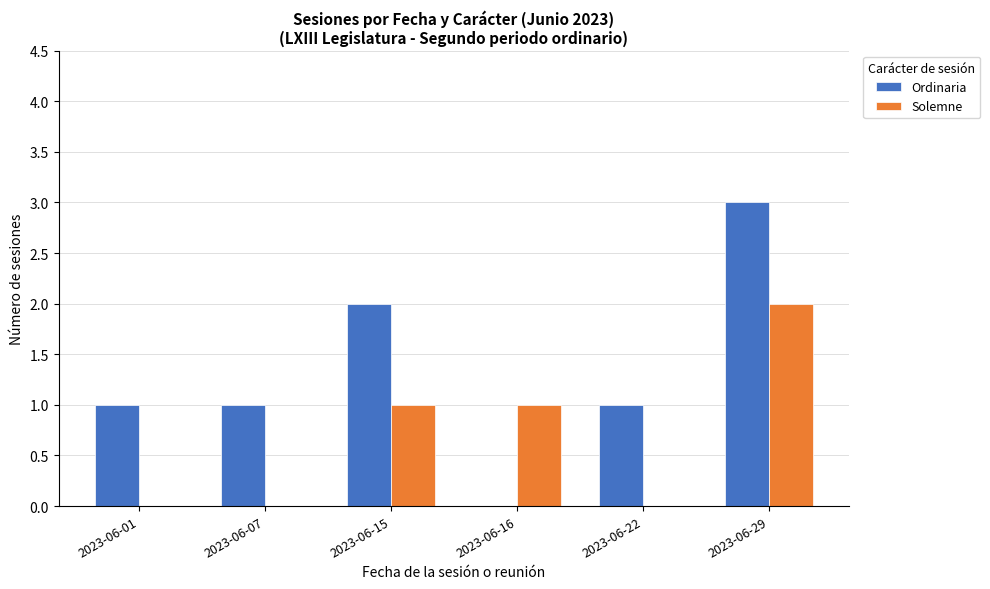

Between 2023-06-15 and 2023-06-16, which series saw the biggest shift?

Ordinaria